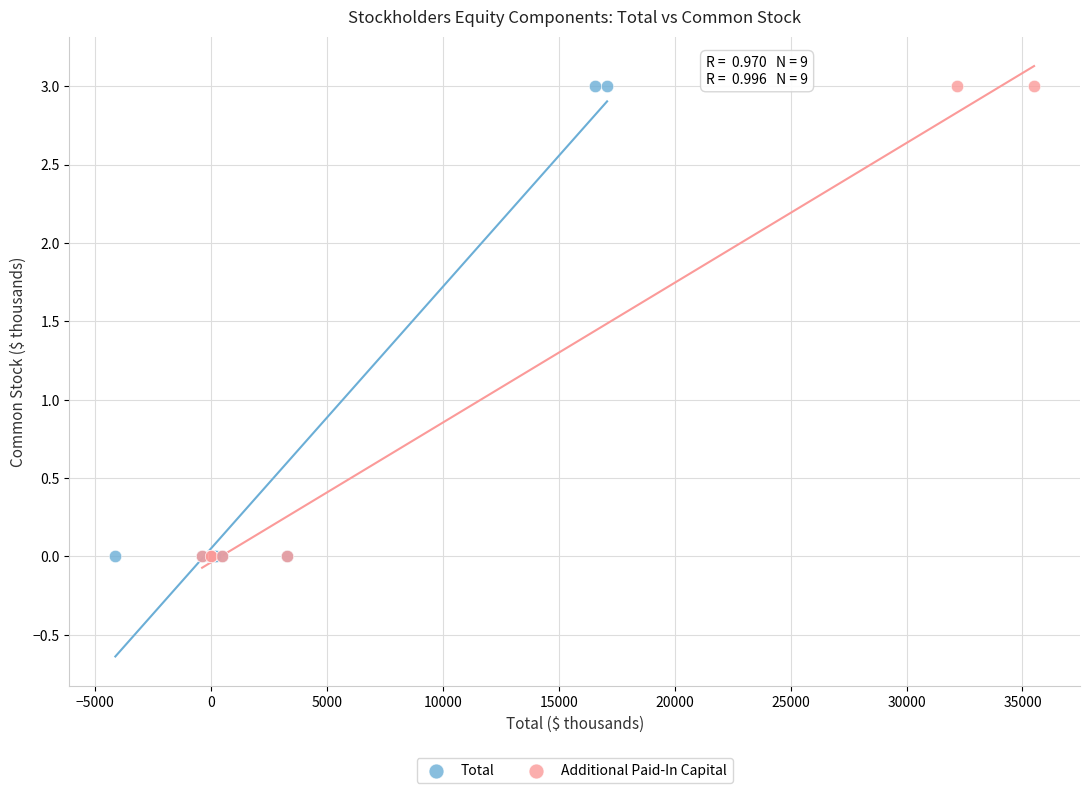

What are all the series names shown in the legend?

Total, Additional Paid-In Capital